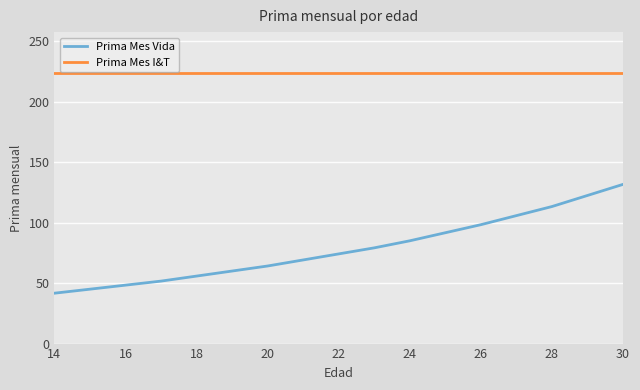

Which series has the largest total across all categories?

Prima Mes I&T